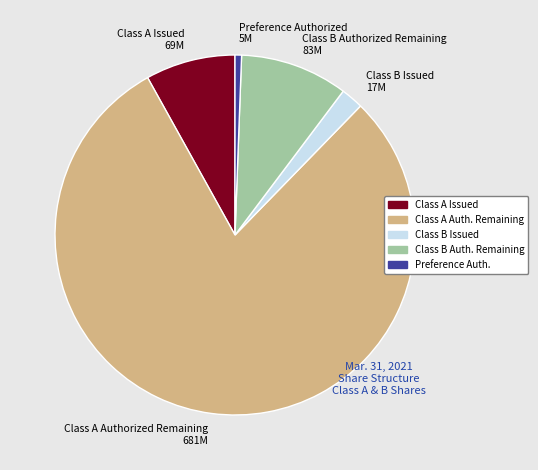

Which category has the biggest portion of the pie?

Class A Authorized Remaining 681M